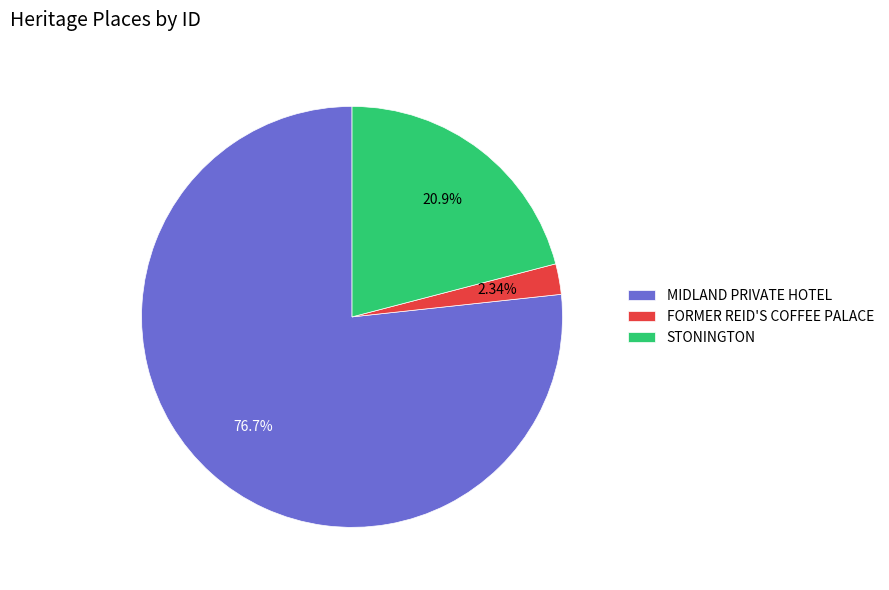

What percentage is NOT represented by FORMER REID'S COFFEE PALACE?

97.7%